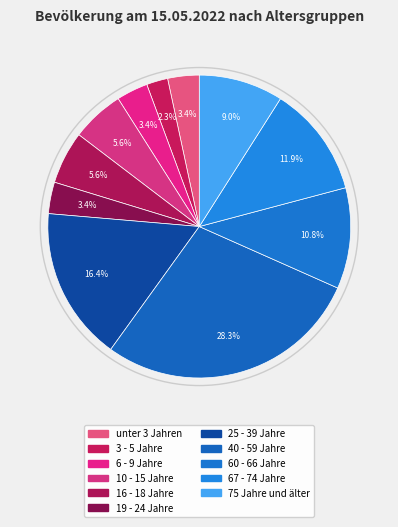

Does 16 - 18 Jahre represent more than half of the total?

No